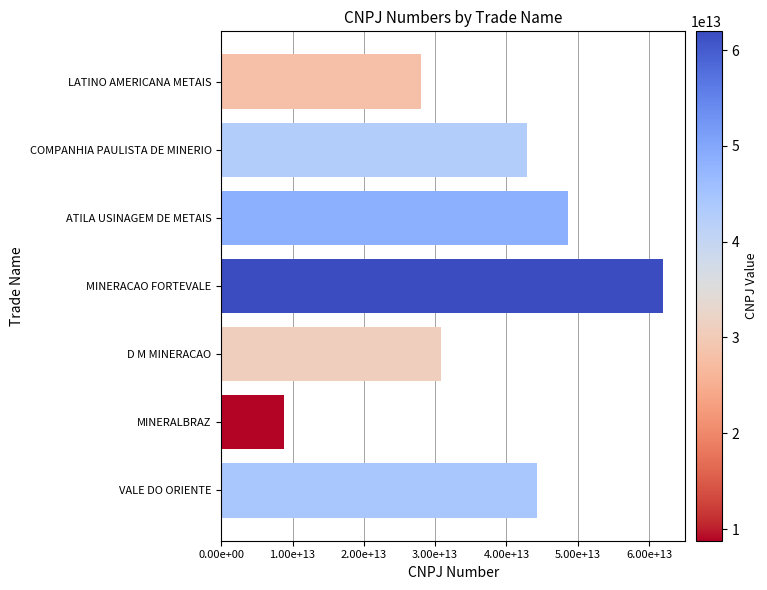

Are the bars horizontal?

Yes